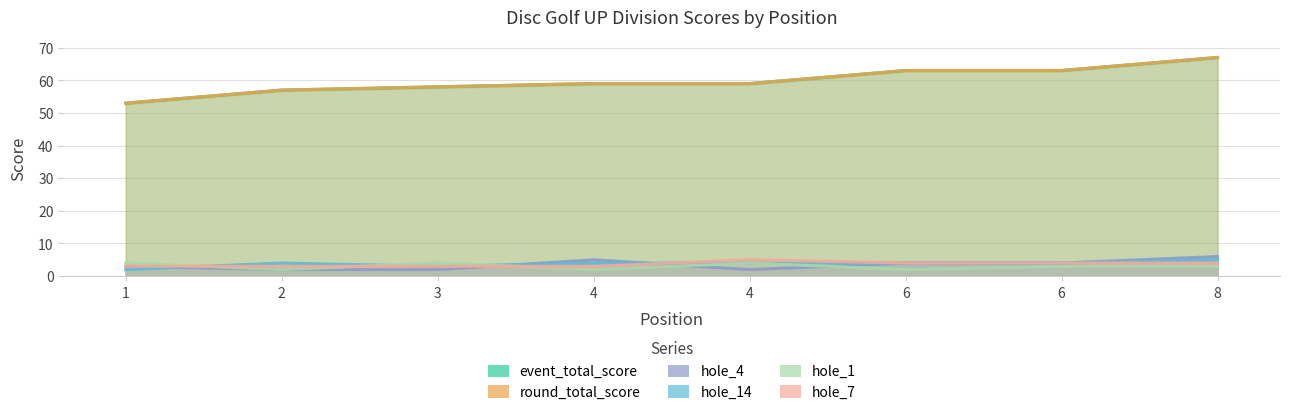

In hole_14, how many points are lower than both neighbors (excluding endpoints)?

1